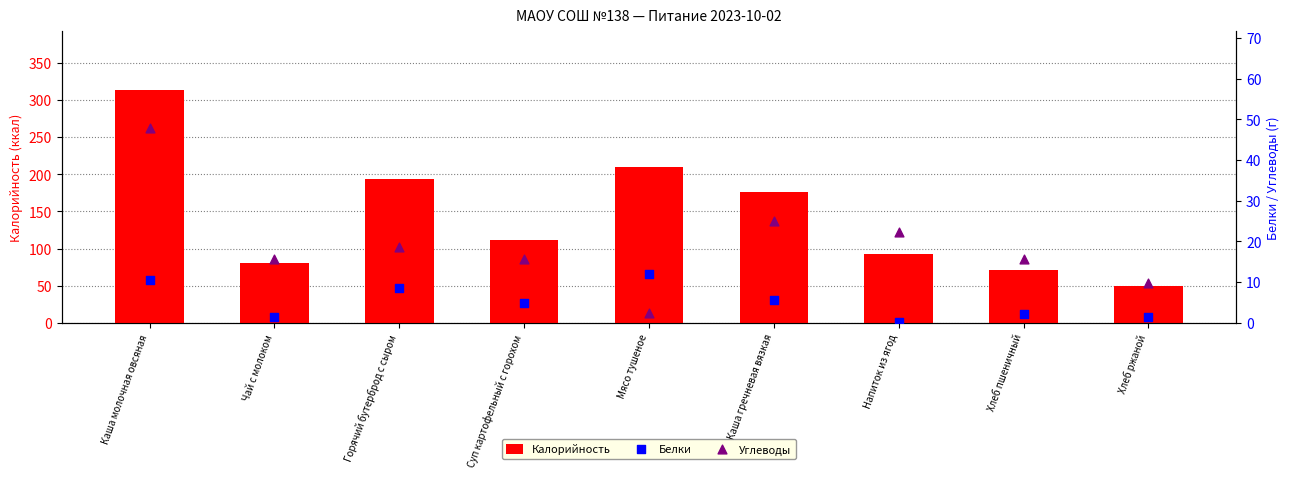

Which series contains the lowest Y value?

Белки